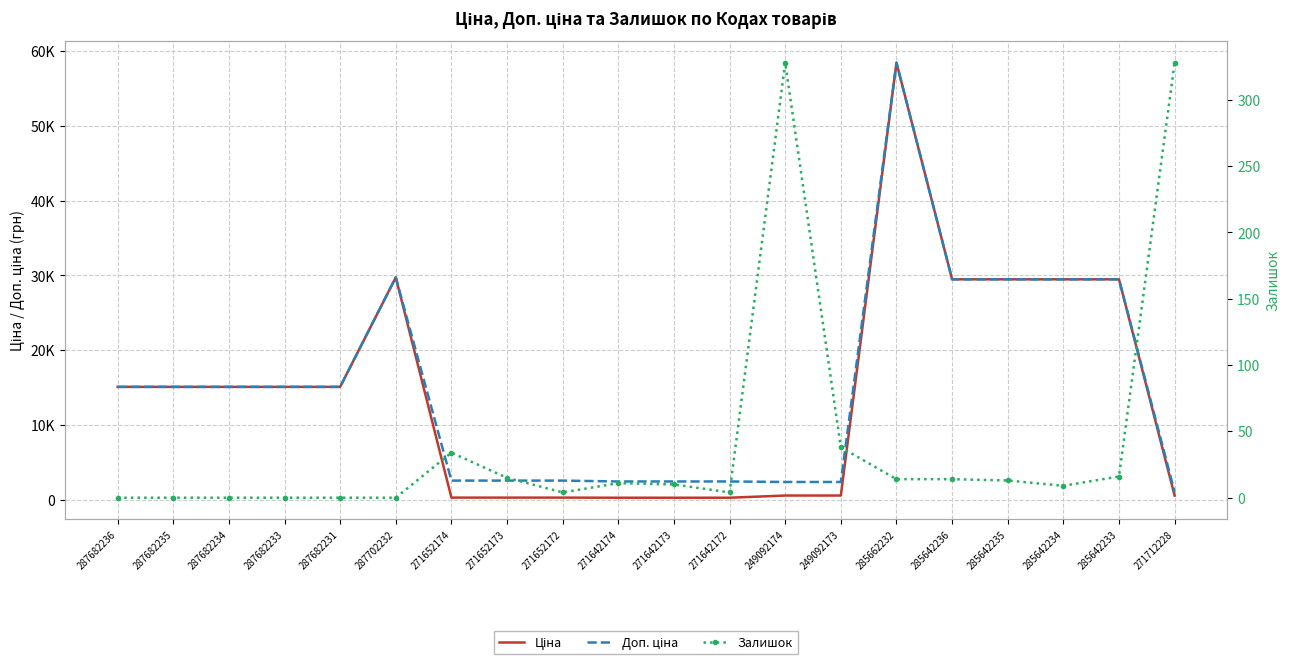

What is the maximum value shown in the chart?

58426.5